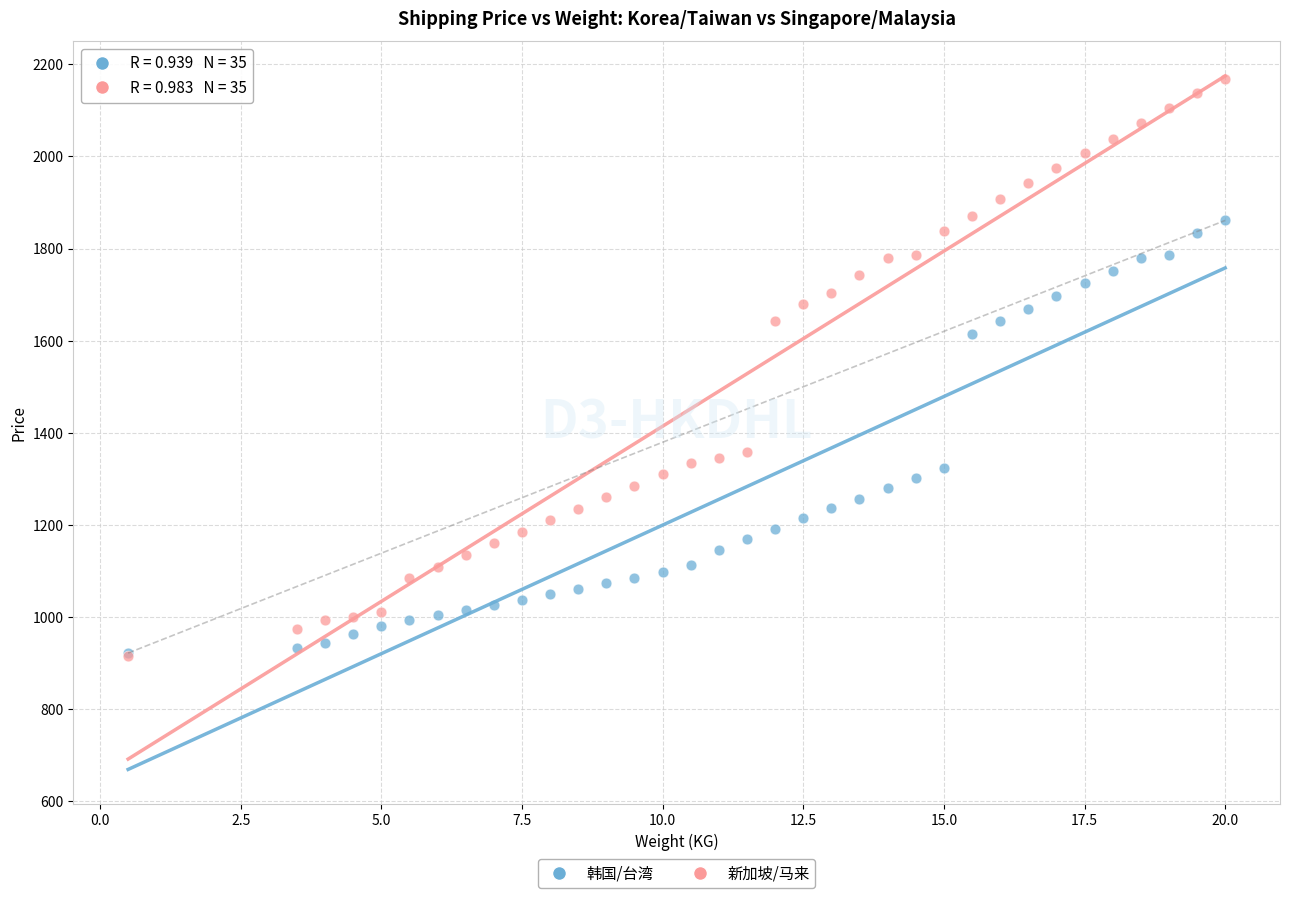

Across all series, what Y value is closest to 1542?

1614.6